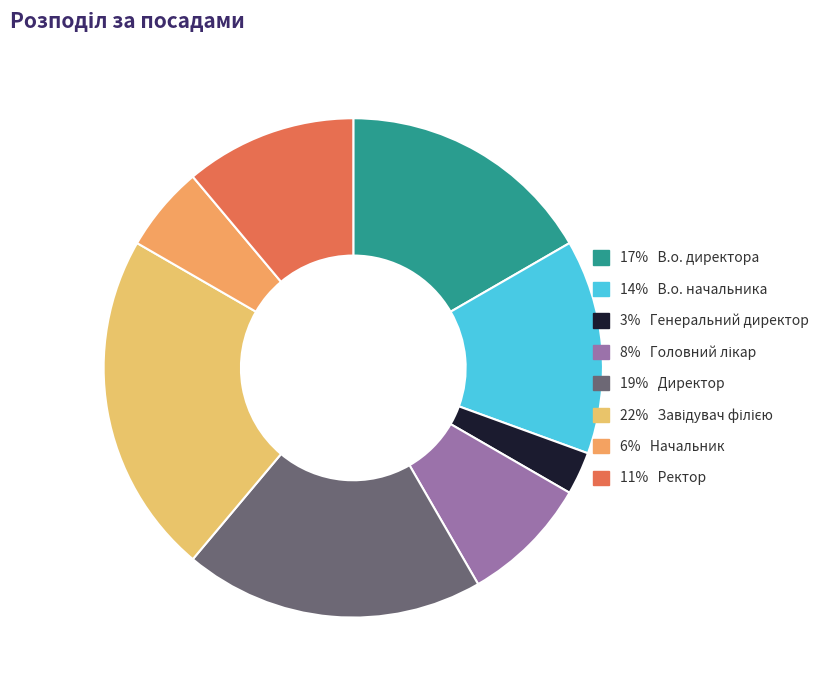

How many segments does this pie chart have?

8